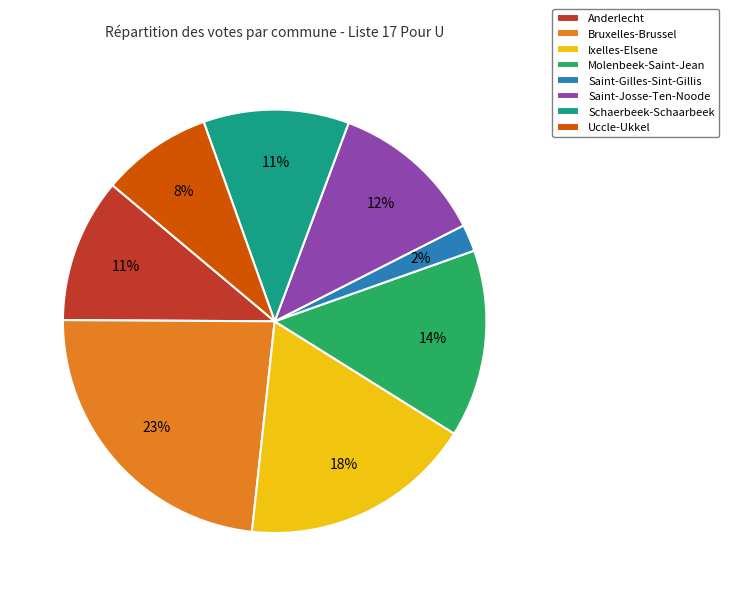

Is there a majority slice in this chart?

No